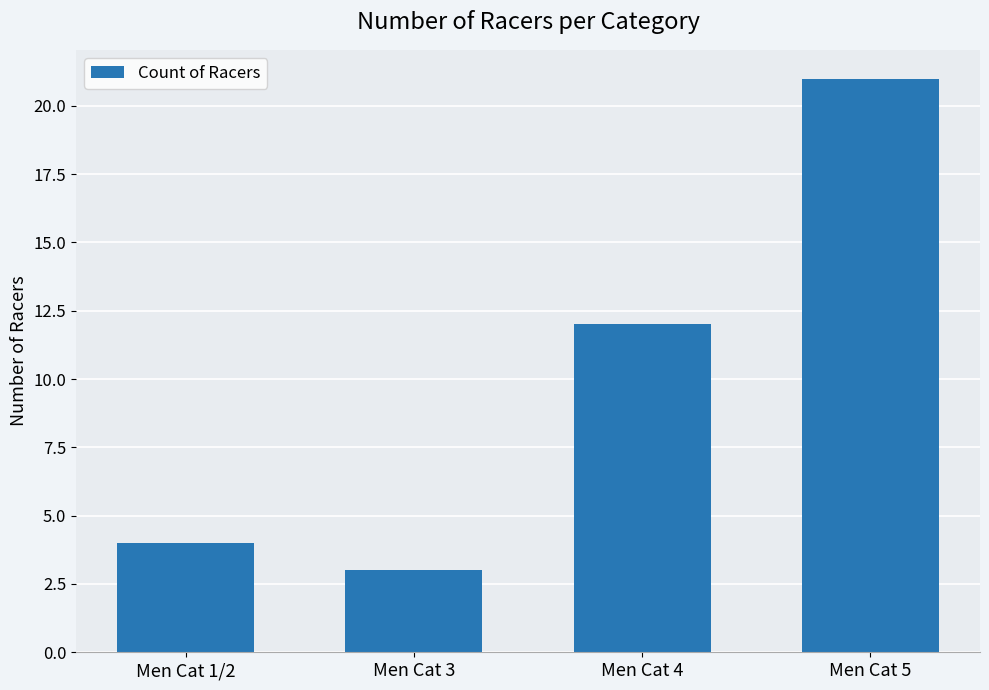

What is the value of the 1st bar from the left?

4